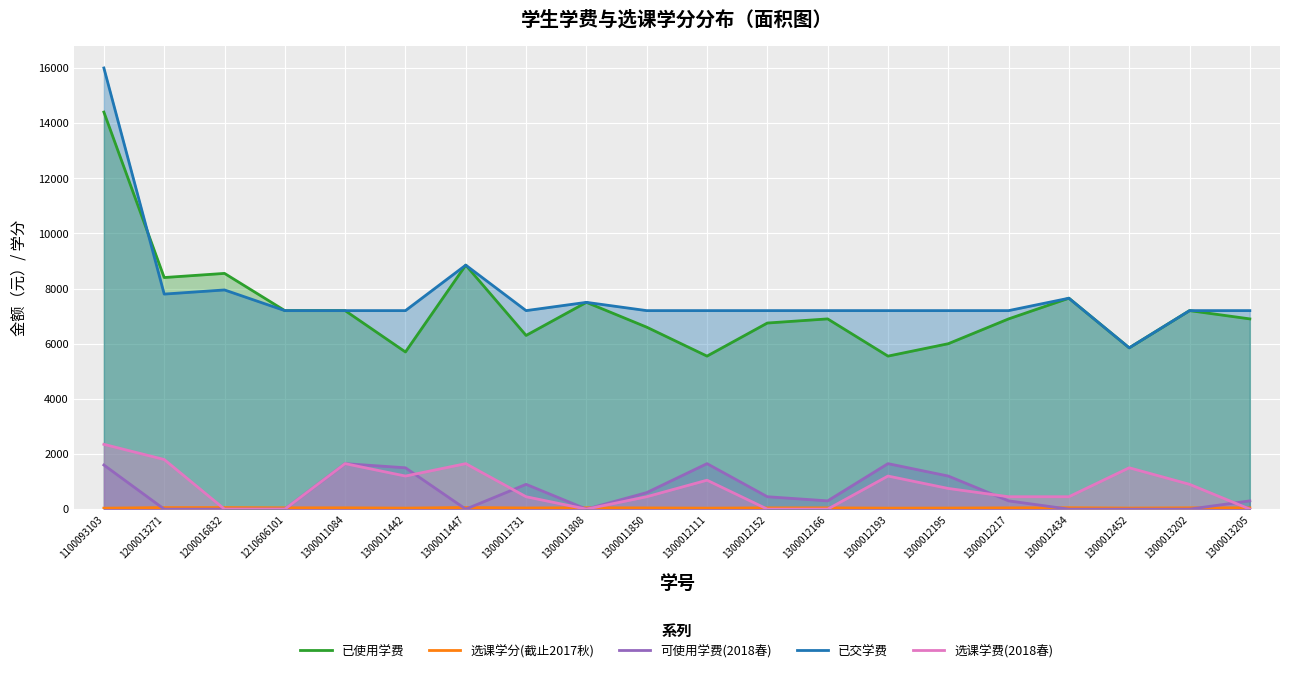

Reading left to right, transcribe all the data shown in this chart.

已使用学费: 1100093103=14400	1200013271=8400	1200016832=8550	1210606101=7200	1300011084=7200	1300011442=5700	1300011447=8850	1300011731=6300	1300011808=7500	1300011850=6600	1300012111=5550	1300012152=6750	1300012166=6900	1300012193=5550	1300012195=6000	1300012217=6900	1300012434=7650	1300012452=5850	1300013202=7200	1300013205=6900
选课学分(截止2017秋): 1100093103=36	1200013271=56	1200016832=57	1210606101=48	1300011084=48	1300011442=38	1300011447=59	1300011731=42	1300011808=50	1300011850=44	1300012111=37	1300012152=45	1300012166=46	1300012193=37	1300012195=40	1300012217=46	1300012434=51	1300012452=39	1300013202=48	1300013205=46
可使用学费(2018春): 1100093103=1600	1200013271=0	1200016832=0	1210606101=0	1300011084=1650	1300011442=1500	1300011447=0	1300011731=900	1300011808=0	1300011850=600	1300012111=1650	1300012152=450	1300012166=300	1300012193=1650	1300012195=1200	1300012217=300	1300012434=0	1300012452=0	1300013202=0	1300013205=300
已交学费: 1100093103=16000	1200013271=7800	1200016832=7950	1210606101=7200	1300011084=7200	1300011442=7200	1300011447=8850	1300011731=7200	1300011808=7500	1300011850=7200	1300012111=7200	1300012152=7200	1300012166=7200	1300012193=7200	1300012195=7200	1300012217=7200	1300012434=7650	1300012452=5850	1300013202=7200	1300013205=7200
选课学费(2018春): 1100093103=2350	1200013271=1800	1200016832=0	1210606101=0	1300011084=1650	1300011442=1200	1300011447=1650	1300011731=450	1300011808=0	1300011850=450	1300012111=1050	1300012152=0	1300012166=0	1300012193=1200	1300012195=750	1300012217=450	1300012434=450	1300012452=1500	1300013202=900	1300013205=0